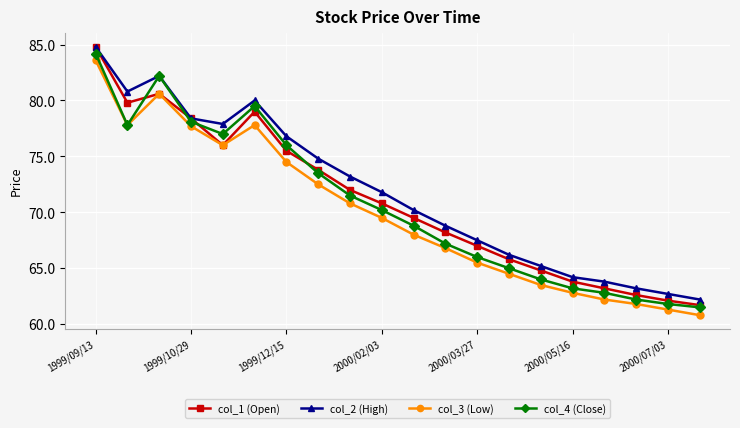

At how many categories does at least one series exceed 73?

9